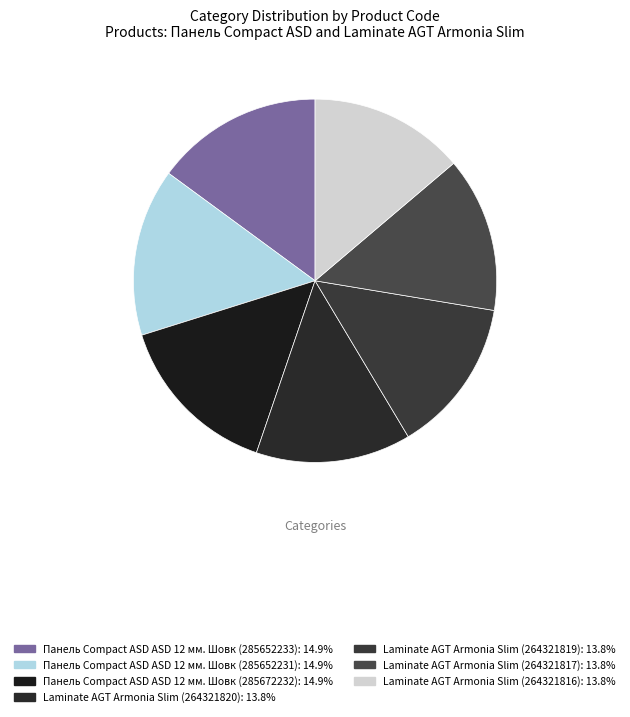

To the nearest percent, what is the combined percentage of Laminate AGT Armonia Slim (264321819) and Панель Сompact ASD ASD 12 мм. Шовк (285652231)?

29%